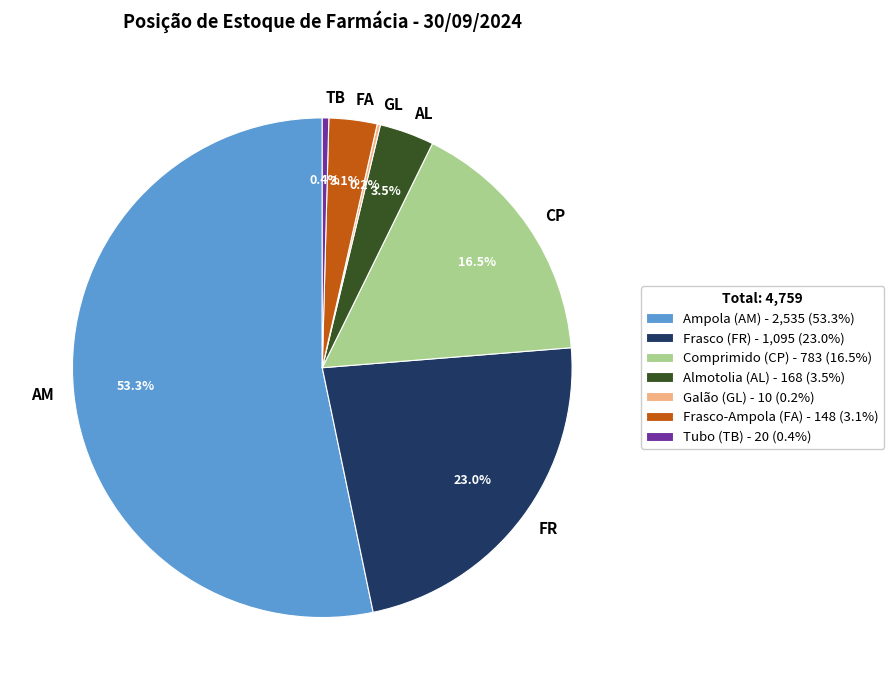

To the nearest percent, what is the combined percentage of AM and FA?

56%